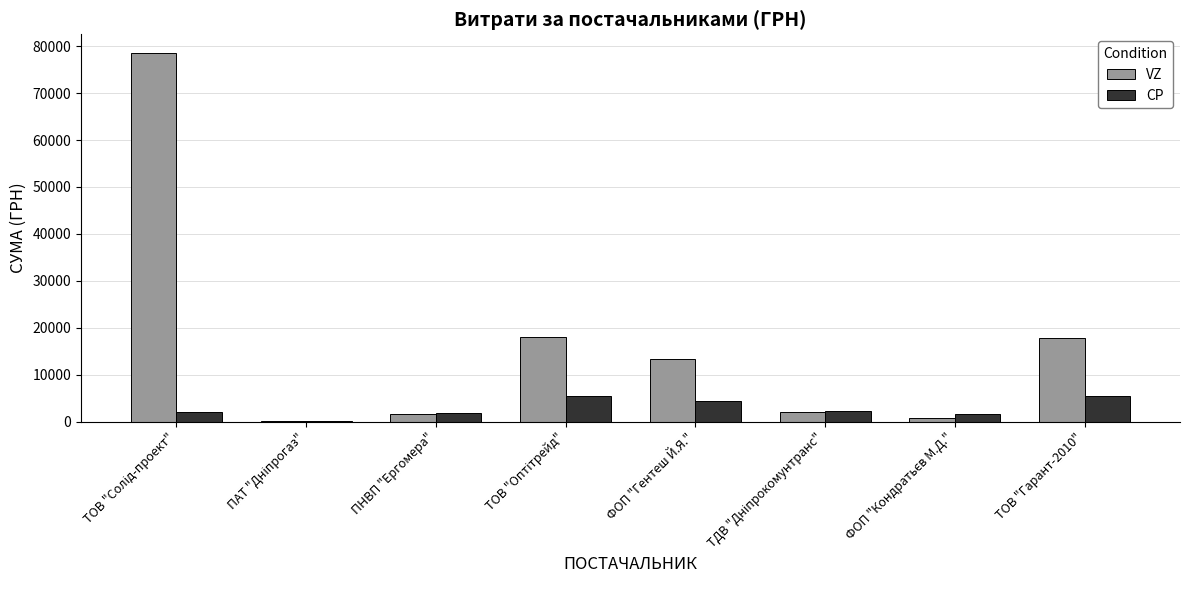

What is the sum of all VZ values?

132272.0